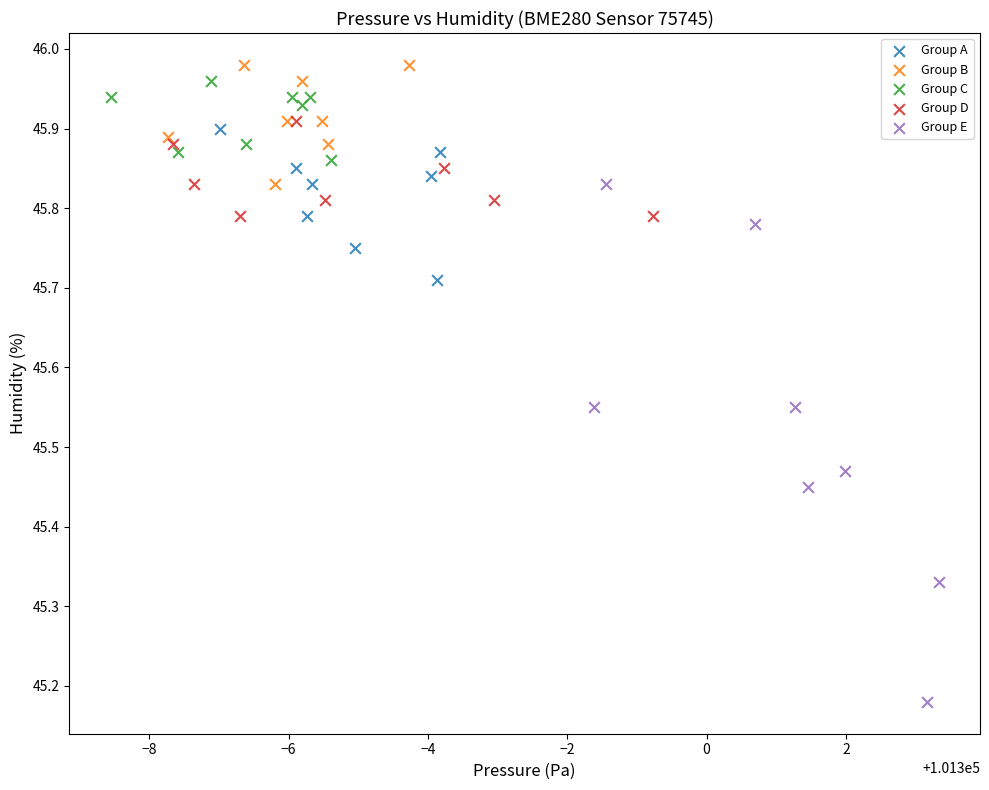

Which series has the widest spread of Y values?

Group E